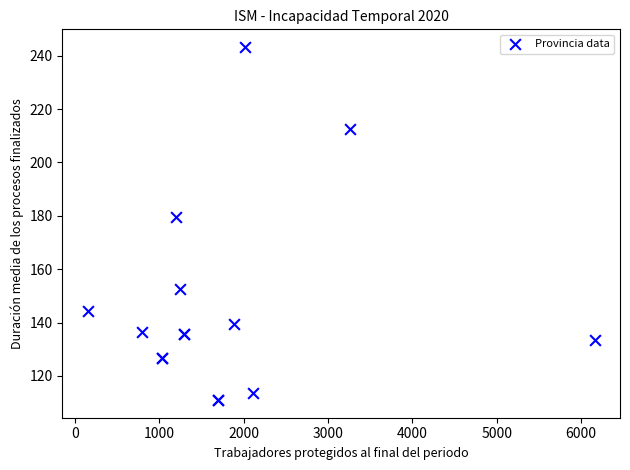

What Y value in the scatter plot is closest to 177?

179.7